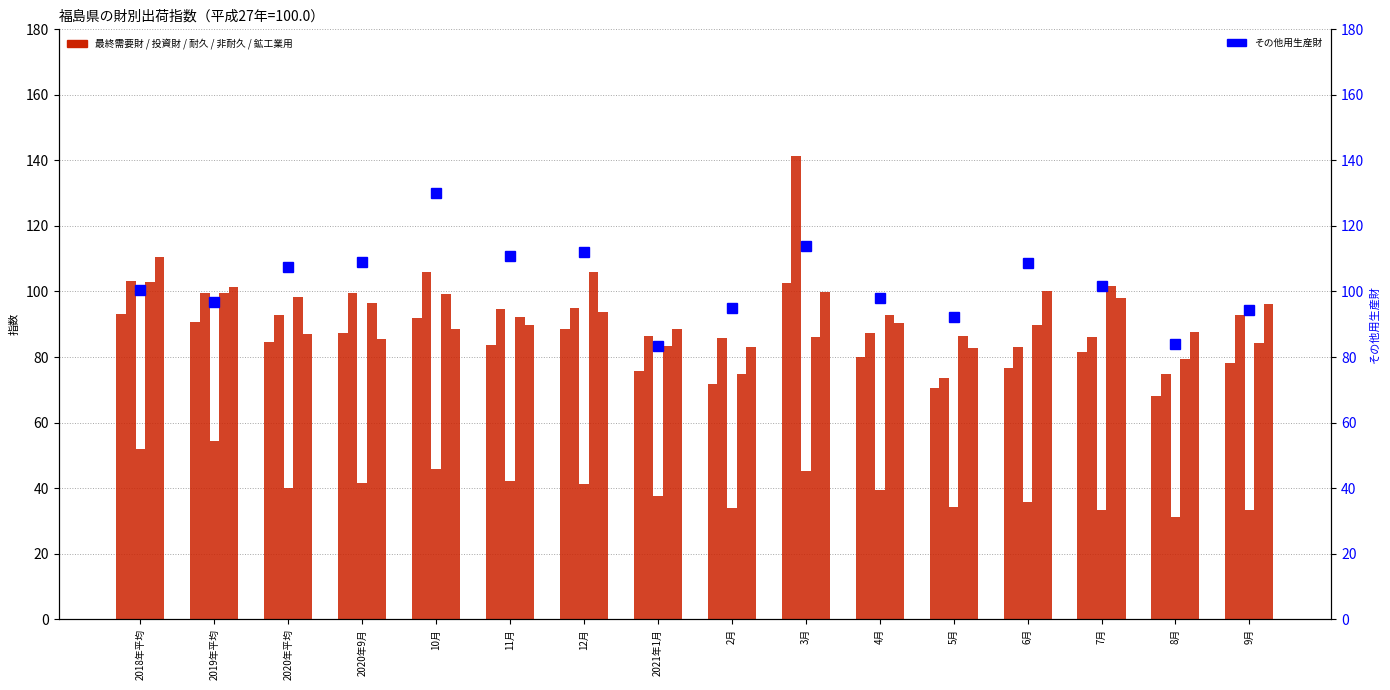

Reading left to right, list all the values displayed in this chart.

最終需要財: 93.2	90.8	84.7	87.3	91.8	83.6	88.6	75.8	71.7	102.7	80.1	70.5	76.5	81.6	68.1	78.2
投資財: 103.2	99.5	92.9	99.6	105.8	94.6	95.0	86.3	85.7	141.4	87.3	73.5	83.2	86.0	74.9	92.7
耐久消費財: 51.9	54.3	39.9	41.6	45.8	42.3	41.2	37.6	33.9	45.3	39.3	34.1	35.7	33.4	31.2	33.3
非耐久消費財: 102.9	99.4	98.4	96.6	99.2	92.2	105.8	83.4	74.7	86.1	92.9	86.3	89.9	101.7	79.5	84.4
鉱工業用生産財: 110.6	101.5	86.9	85.6	88.4	89.7	93.6	88.5	83.1	99.9	90.3	82.6	100.2	98.1	87.7	96.2
その他用生産財: 100.4	96.7	107.4	108.9	130.0	110.9	111.9	83.5	94.9	113.9	98.0	92.2	108.8	101.6	84.0	94.4